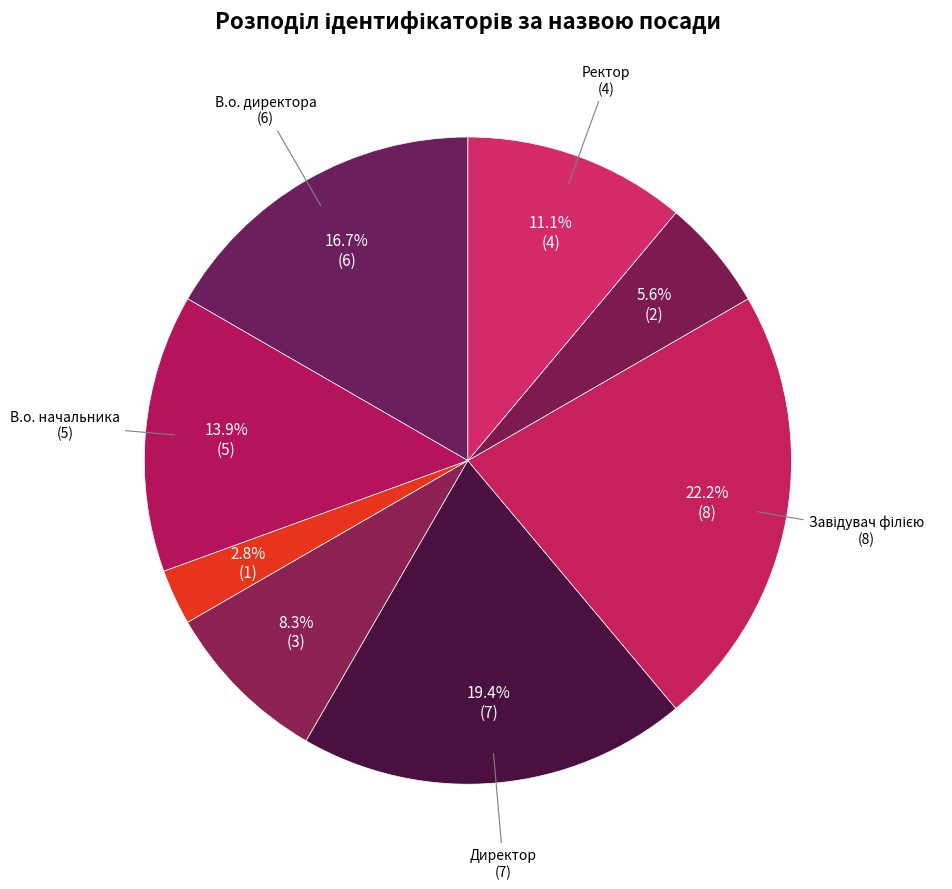

How many segments does this pie chart have?

8